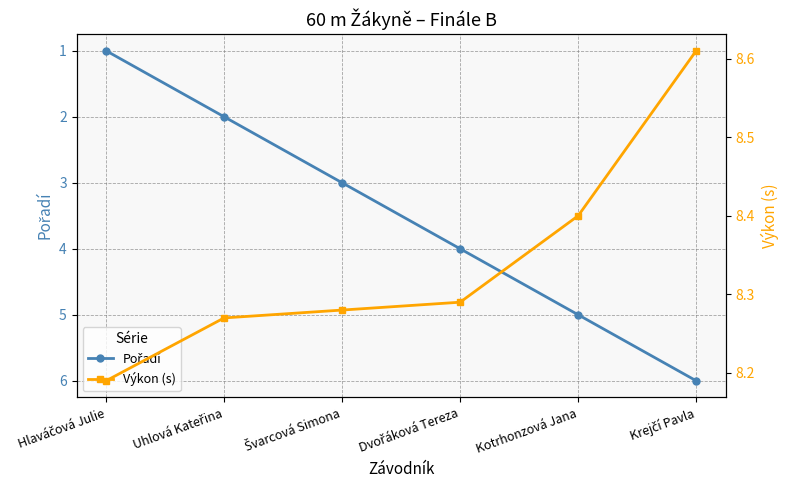

Rank the series by their average value, from highest to lowest.

Výkon (s), Pořadí